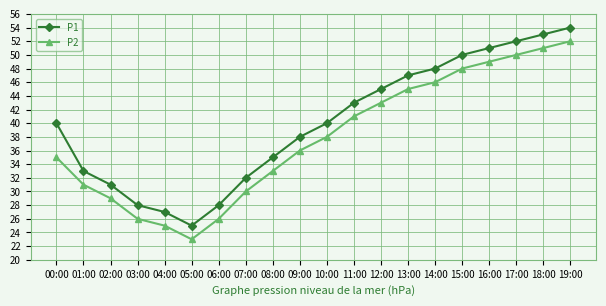

True or false: P1 and P2 intersect in this chart.

False